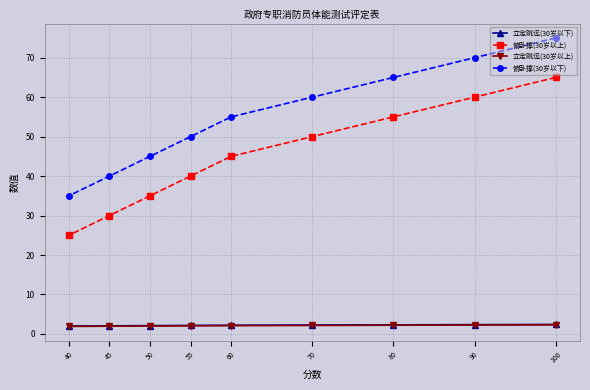

Which series changed the most between 45 and 40?

俯卧撑(30岁以上)